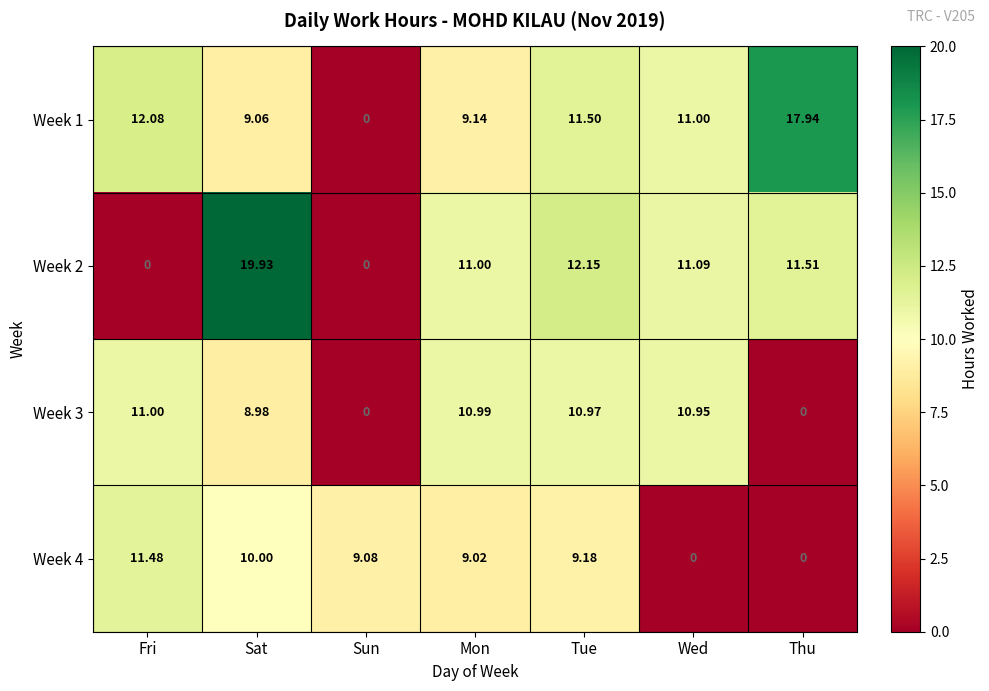

What is the difference between the highest and lowest values at Tue?

3.0